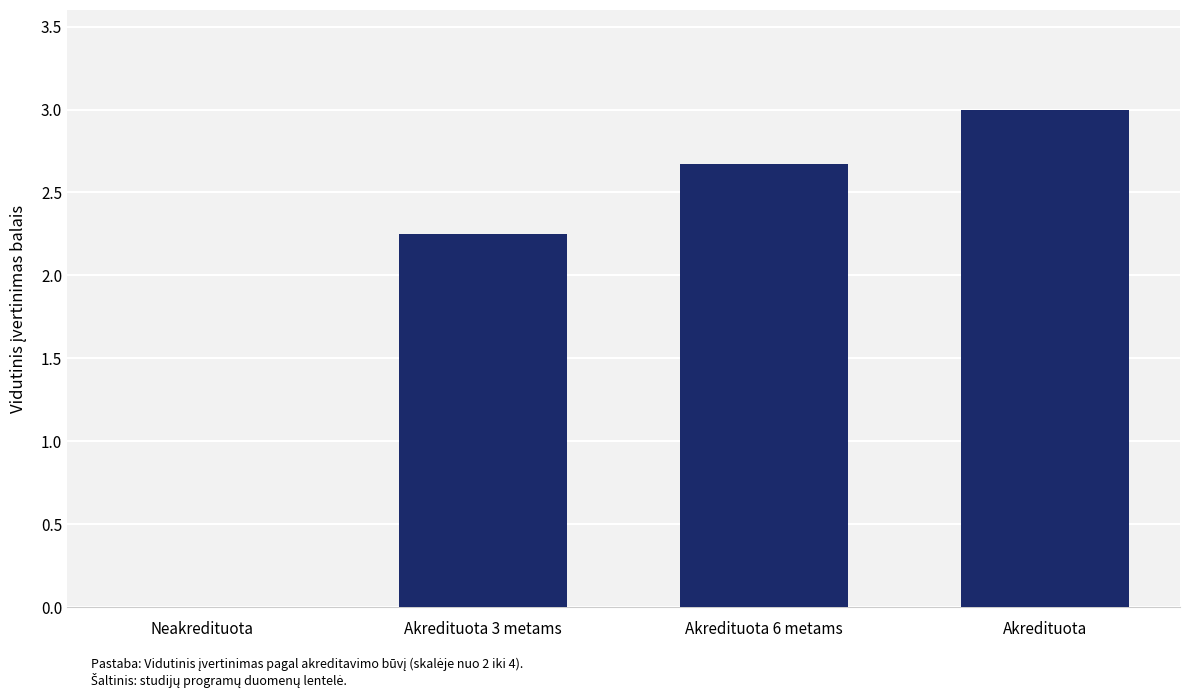

True or false: the data shows 2.7 at Akredituota 6 metams.

True